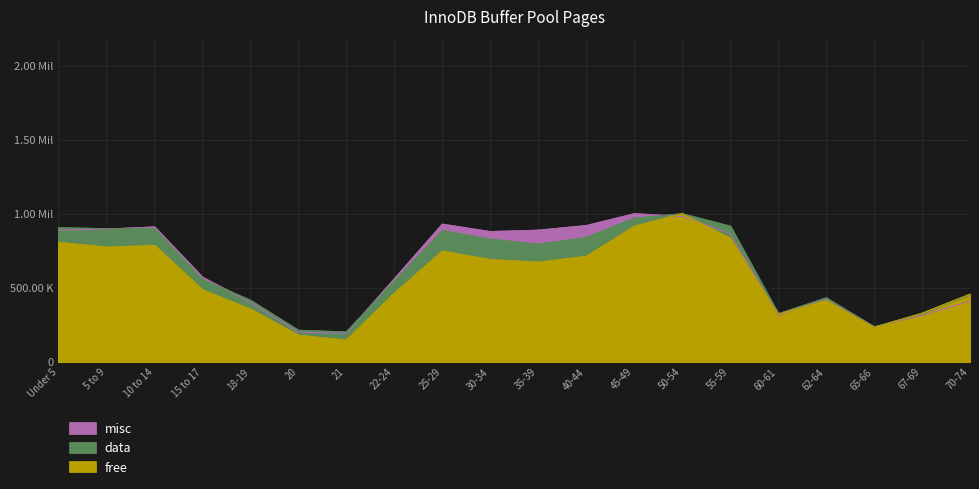

The misc series shows 1.0 at 45-49. True or false?

True